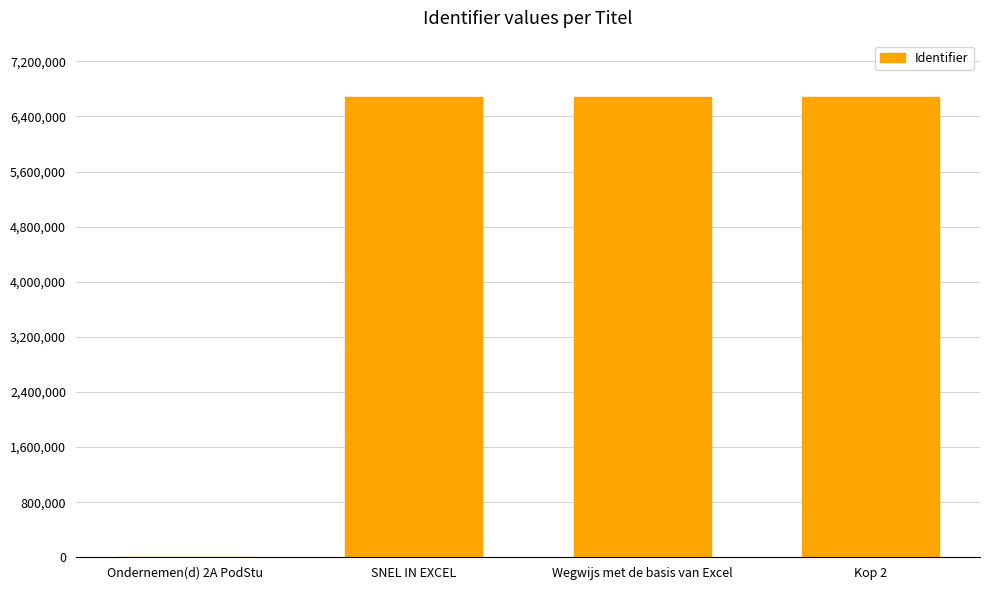

True or false: the data shows 9352417 at Wegwijs met de basis van Excel.

False